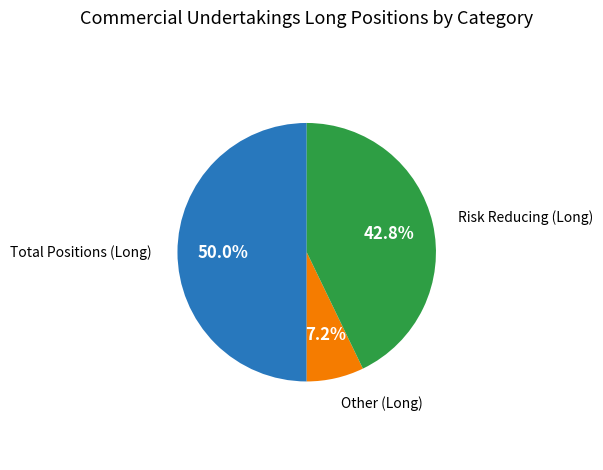

To the nearest percent, what is the average slice percentage?

33%